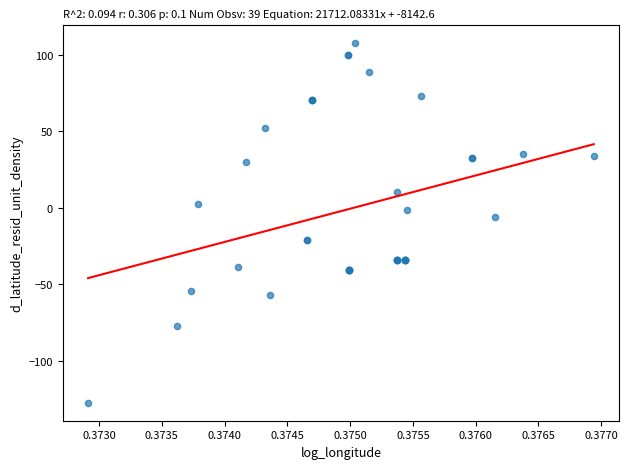

What Y value in the scatter plot is closest to -9?

-6.2